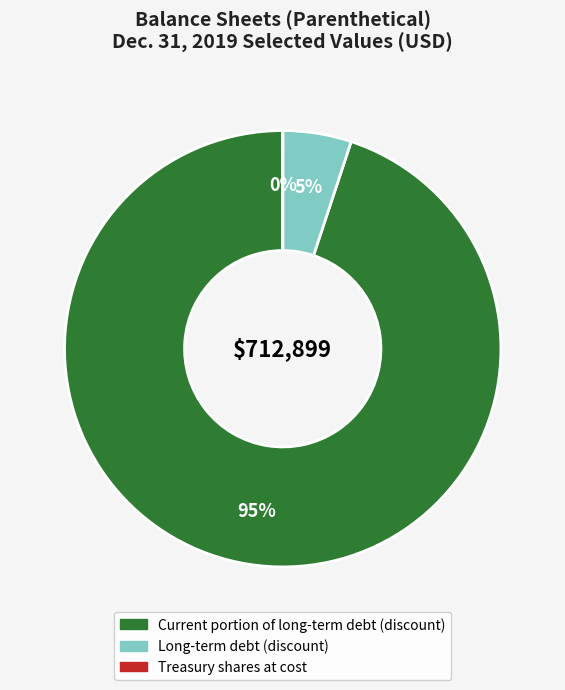

To the nearest percent, what is the average slice percentage?

33%